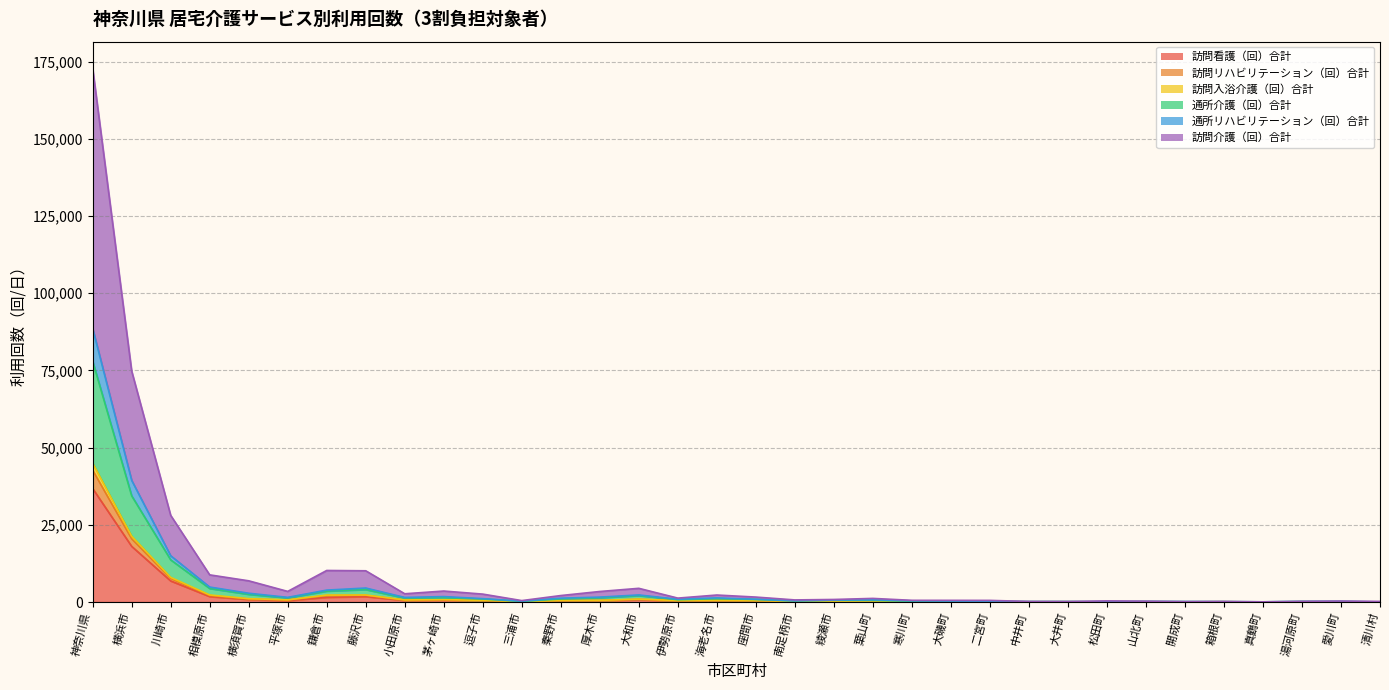

What is the sum of the 通所リハビリテーション（回）合計 values at 山北町 and 平塚市?

762